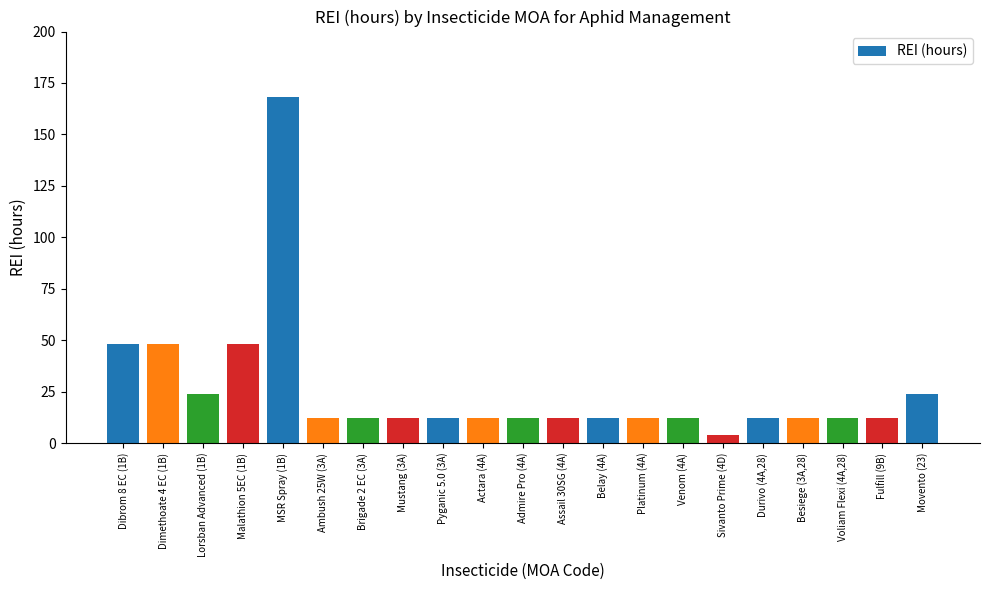

Is it true that the value at Admire Pro (4A) is 12?

True